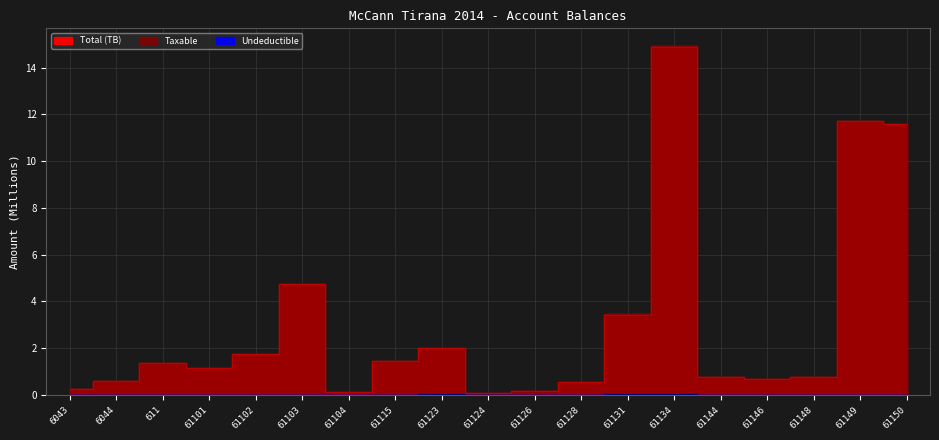

The Taxable series shows 0.6 at 61101. True or false?

False